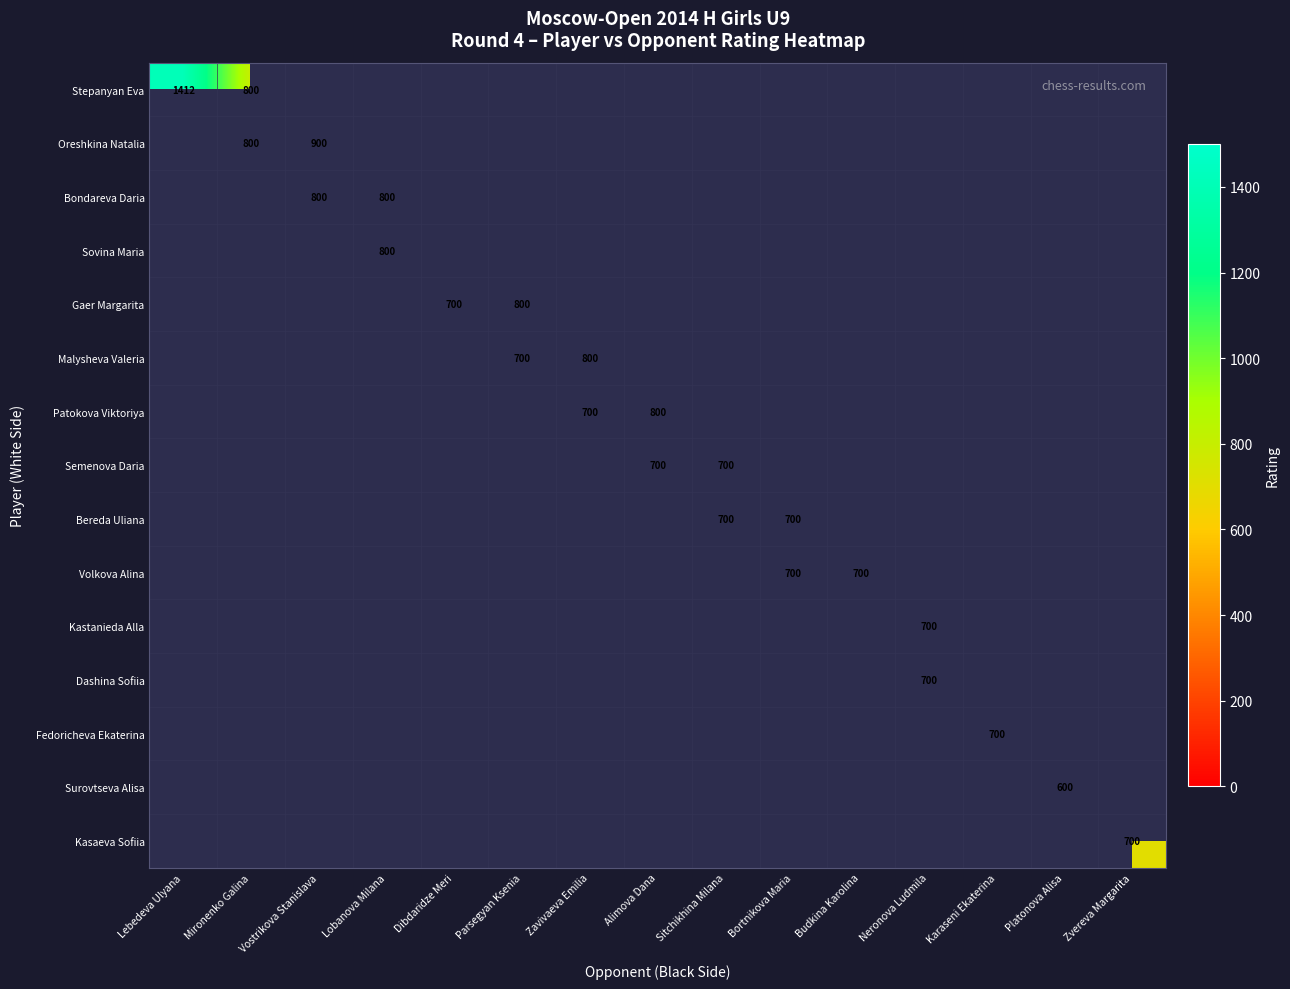

Which label corresponds to the smallest value in the chart?

Platonova Alisa